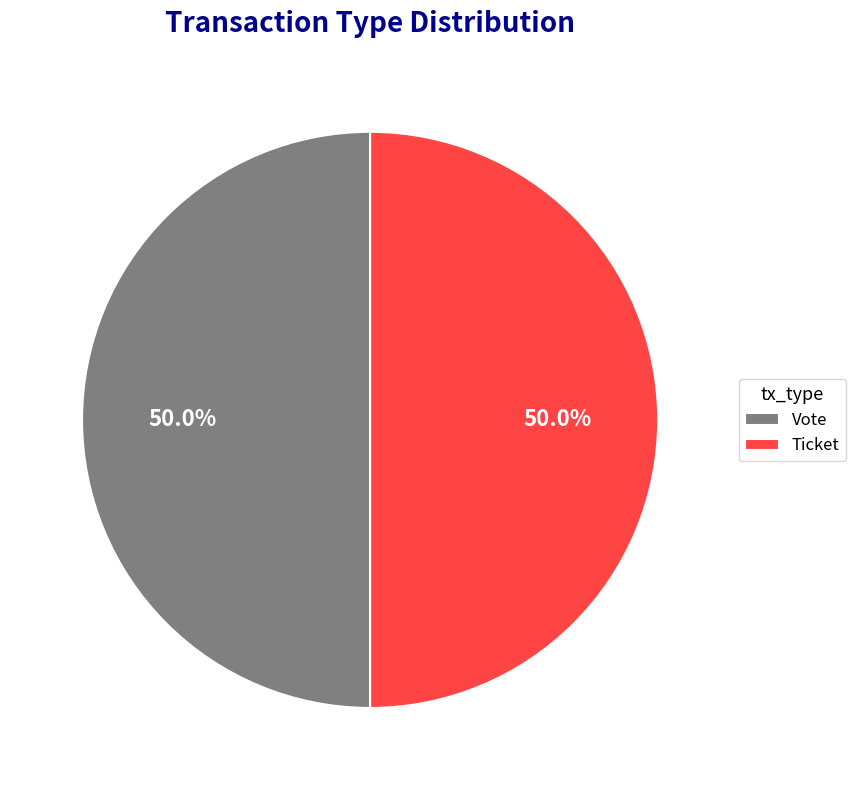

True or false: Ticket accounts for 9% of the total.

False